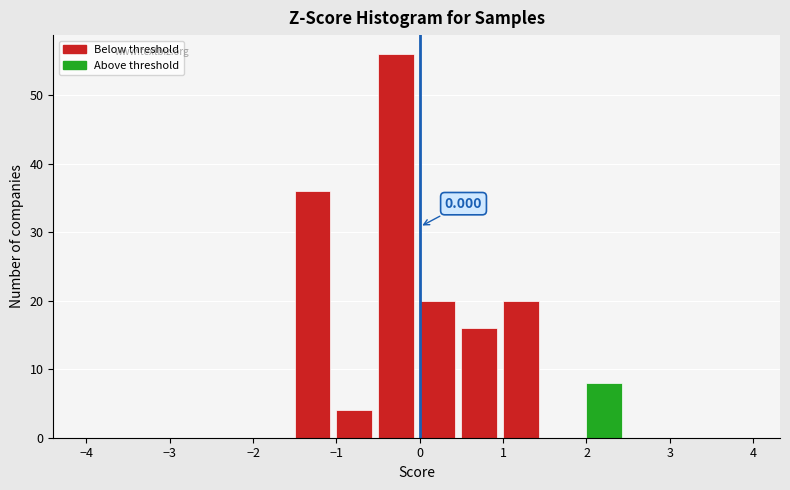

Which range on the x-axis has the tallest bar?

-0.5 to 0.0